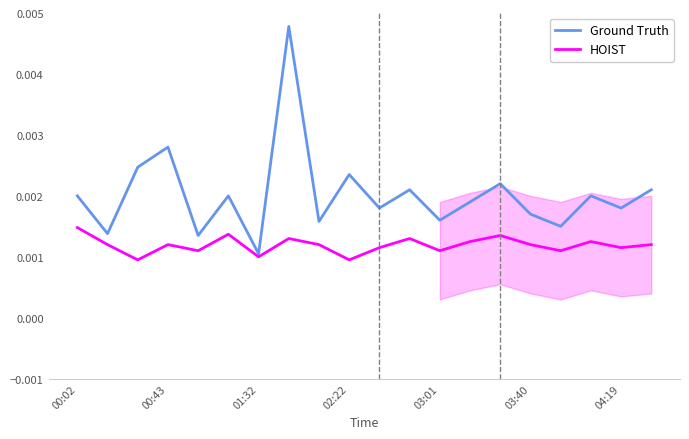

True or false: HOIST and Ground Truth intersect in this chart.

False